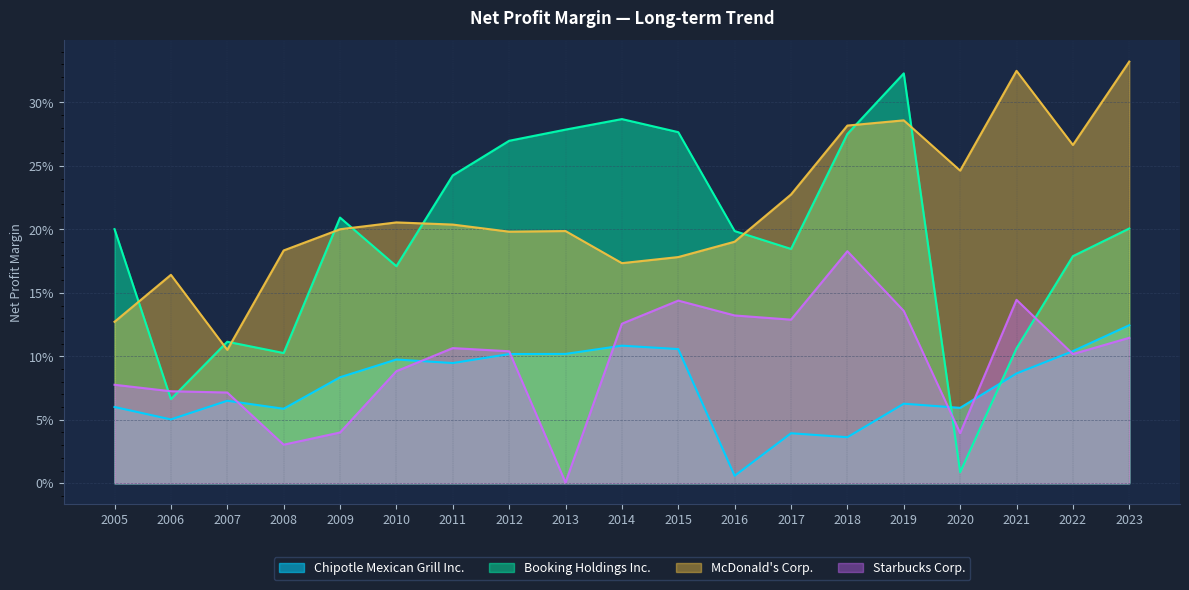

Reading left to right, list all the values displayed in this chart.

Chipotle Mexican Grill Inc.: 0.1	0.1	0.1	0.1	0.1	0.1	0.1	0.1	0.1	0.1	0.1	0.0	0.0	0.0	0.1	0.1	0.1	0.1	0.1
Booking Holdings Inc.: 0.2	0.1	0.1	0.1	0.2	0.2	0.2	0.3	0.3	0.3	0.3	0.2	0.2	0.3	0.3	0.0	0.1	0.2	0.2
McDonald's Corp.: 0.1	0.2	0.1	0.2	0.2	0.2	0.2	0.2	0.2	0.2	0.2	0.2	0.2	0.3	0.3	0.2	0.3	0.3	0.3
Starbucks Corp.: 0.1	0.1	0.1	0.0	0.0	0.1	0.1	0.1	0.0	0.1	0.1	0.1	0.1	0.2	0.1	0.0	0.1	0.1	0.1